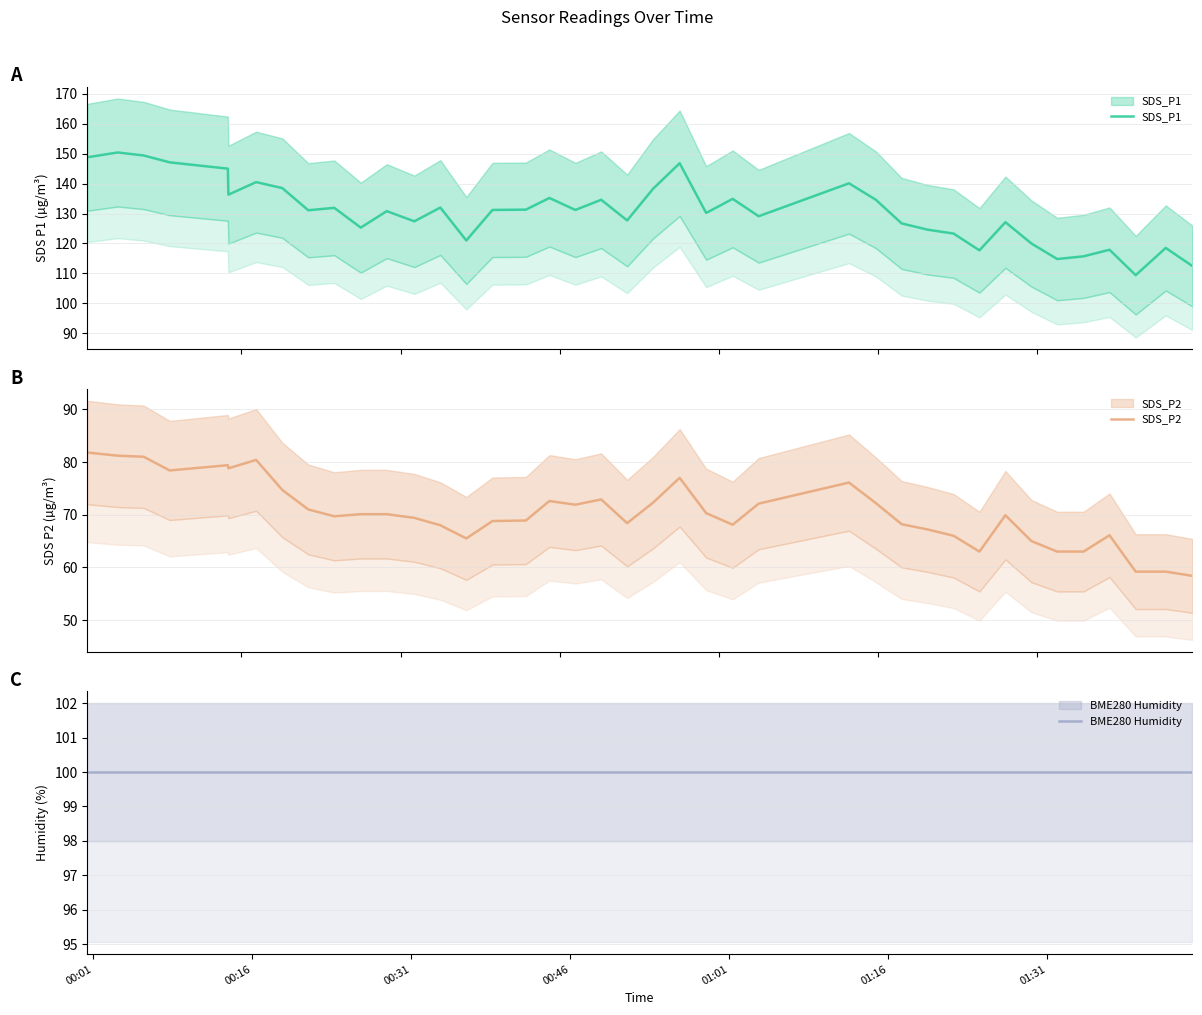

How many series are shown in this chart?

3